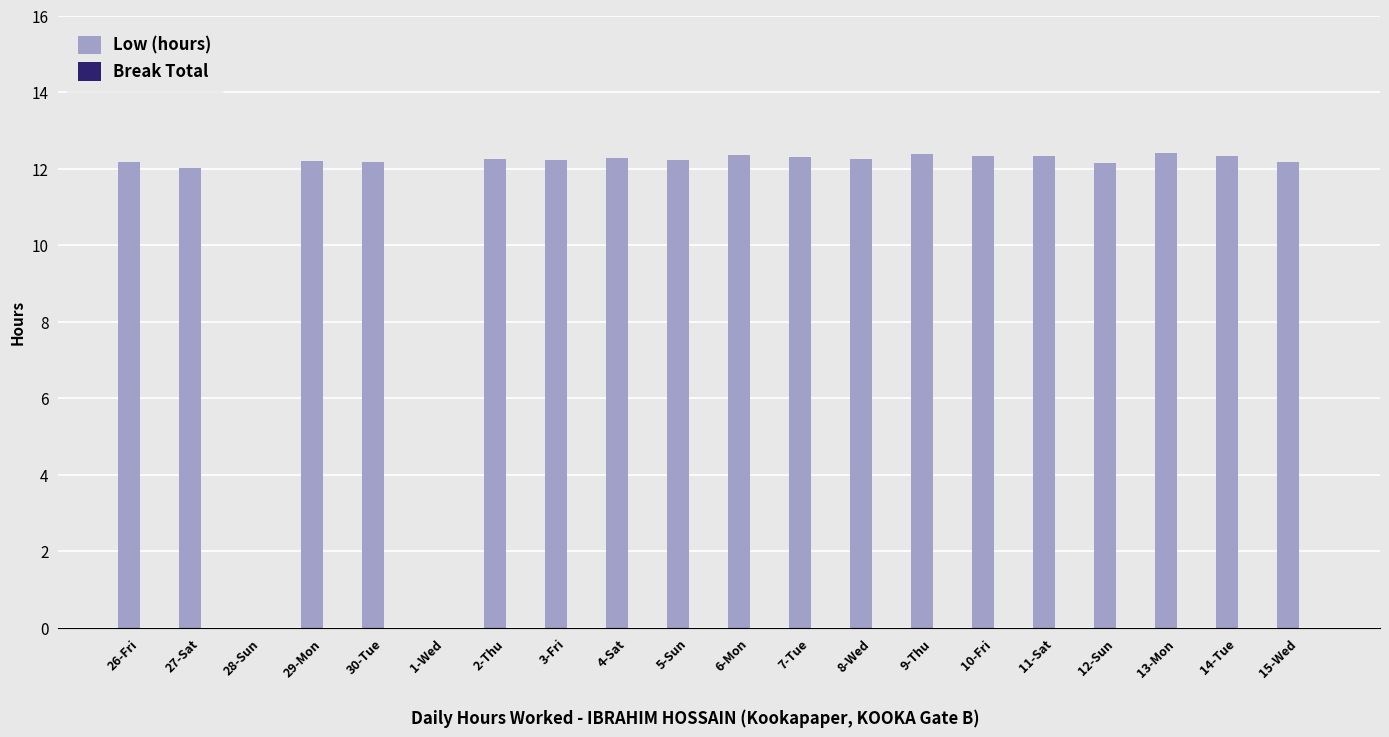

What is the sum of the values at 2-Thu and 11-Sat?

24.6